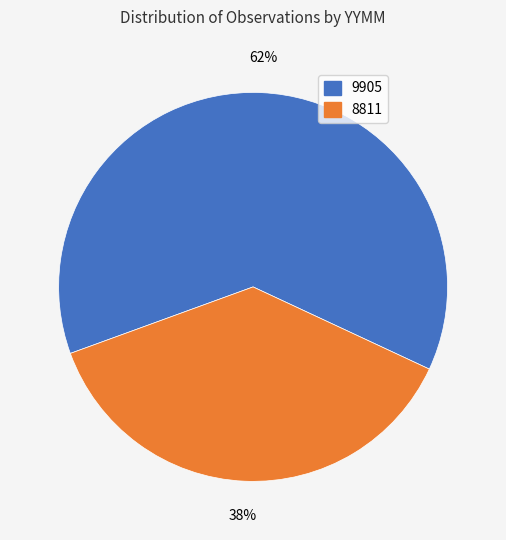

Is there any slice that represents more than half of the pie?

Yes